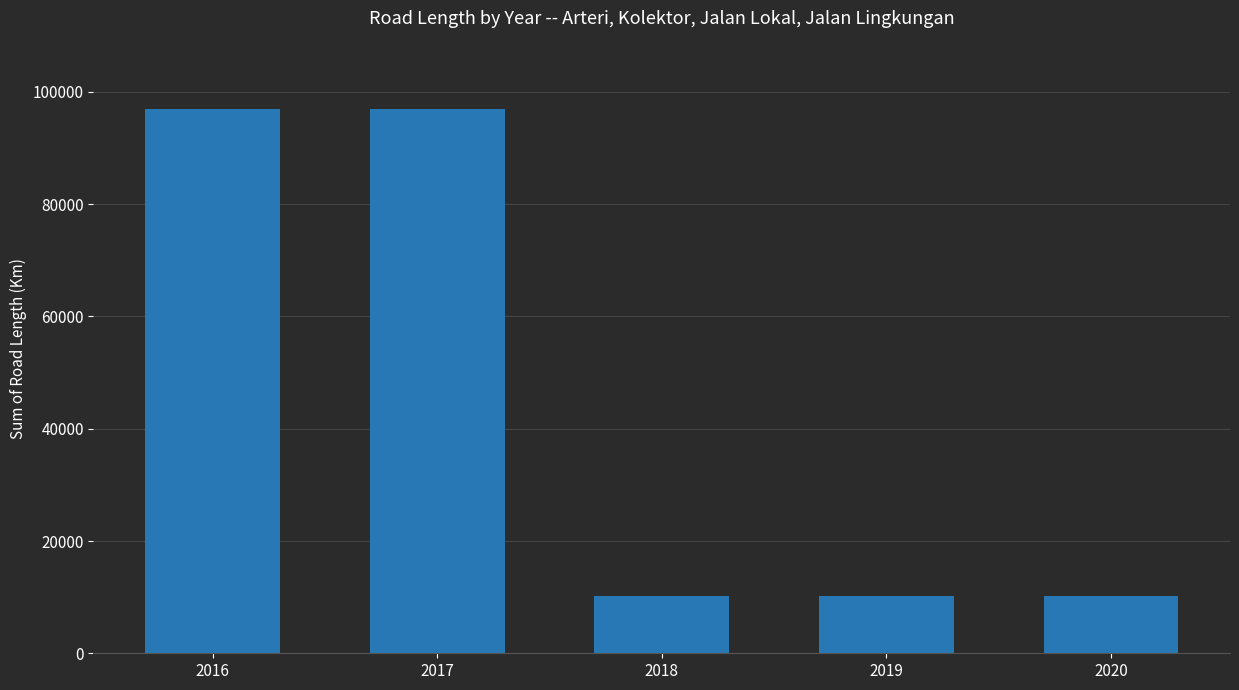

Reading left to right, transcribe all the data shown in this chart.

96994.4	96994.4	10117.3	10117.3	10117.3